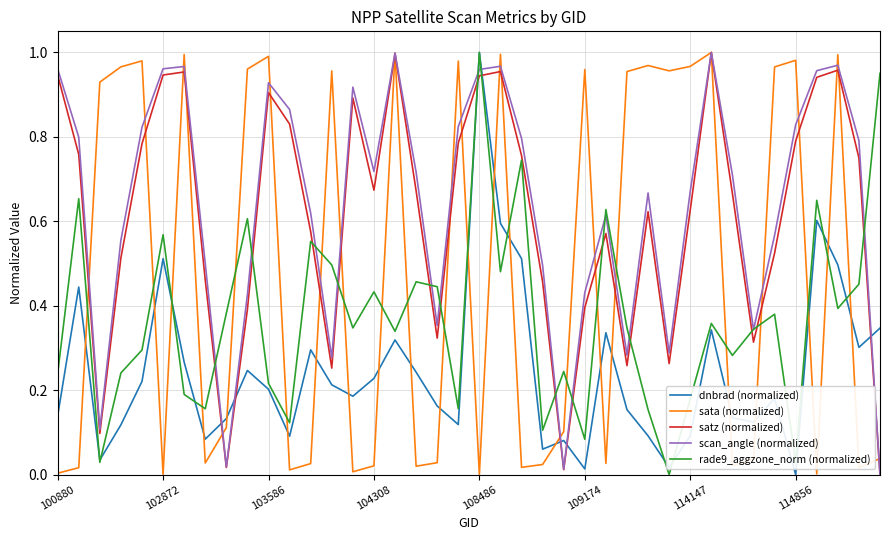

Which series ends up on top after the final intersection of rade9_aggzone_norm (normalized) and satz (normalized)?

rade9_aggzone_norm (normalized)